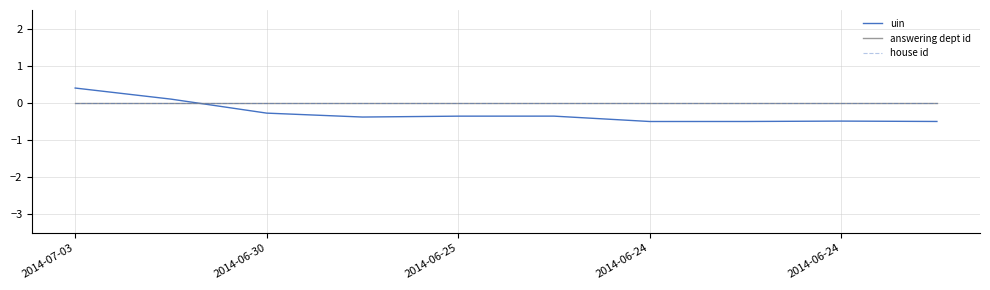

In uin, how many points are higher than both neighbors (excluding endpoints)?

2